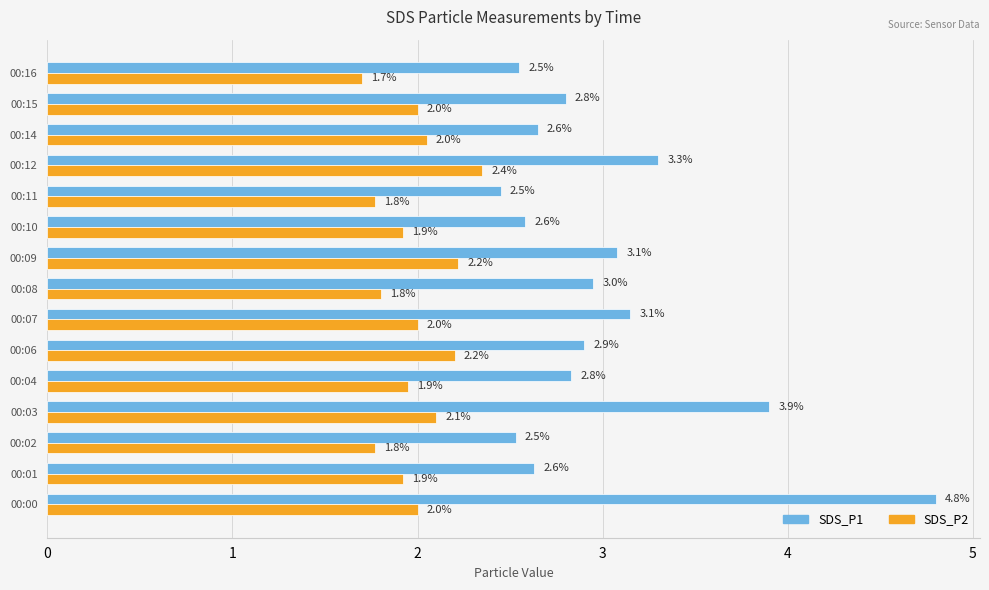

True or false: SDS_P2 has a value of 2.0 at 00:00.

True